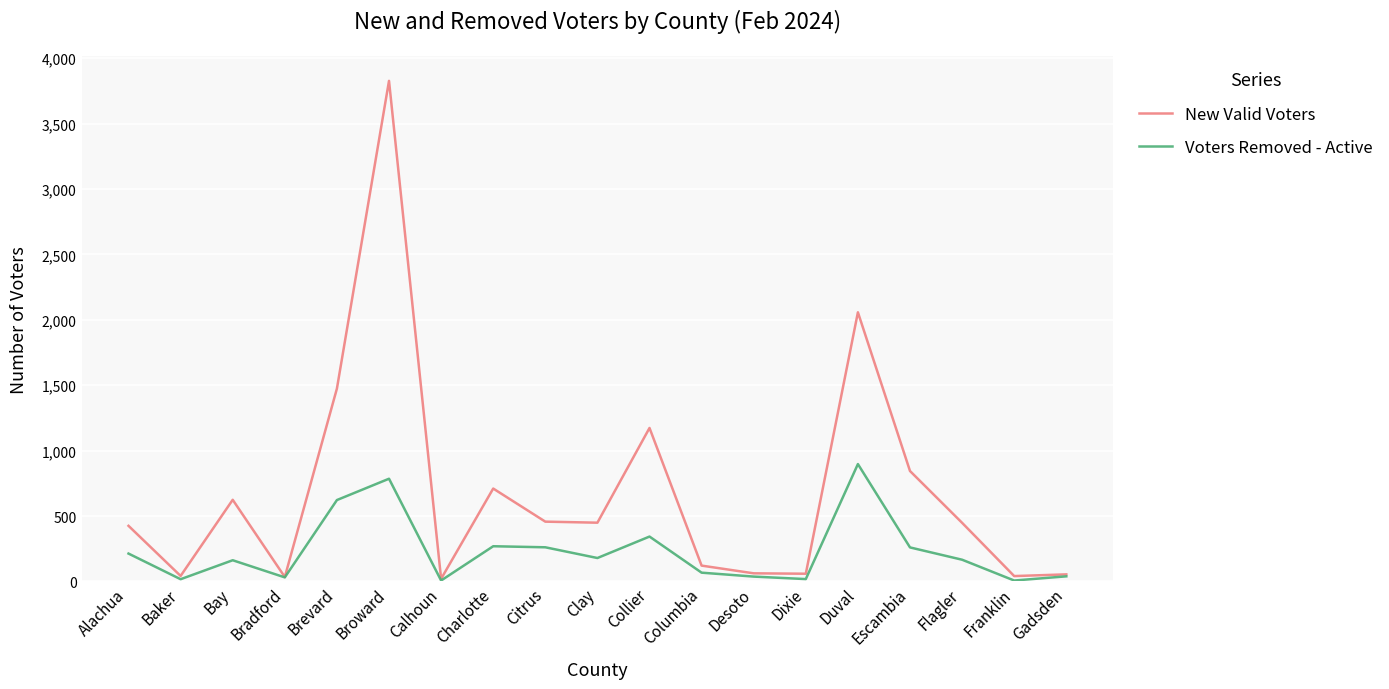

What position from the left is Calhoun?

7